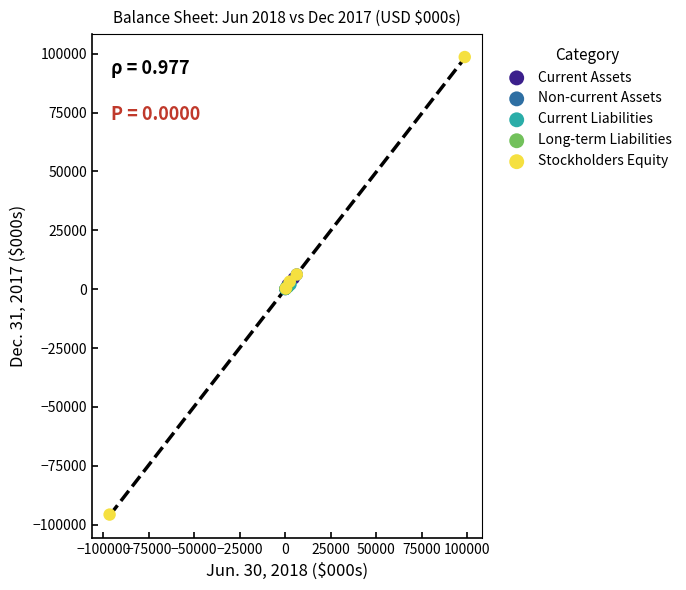

Which series reaches the maximum Y coordinate?

Stockholders Equity